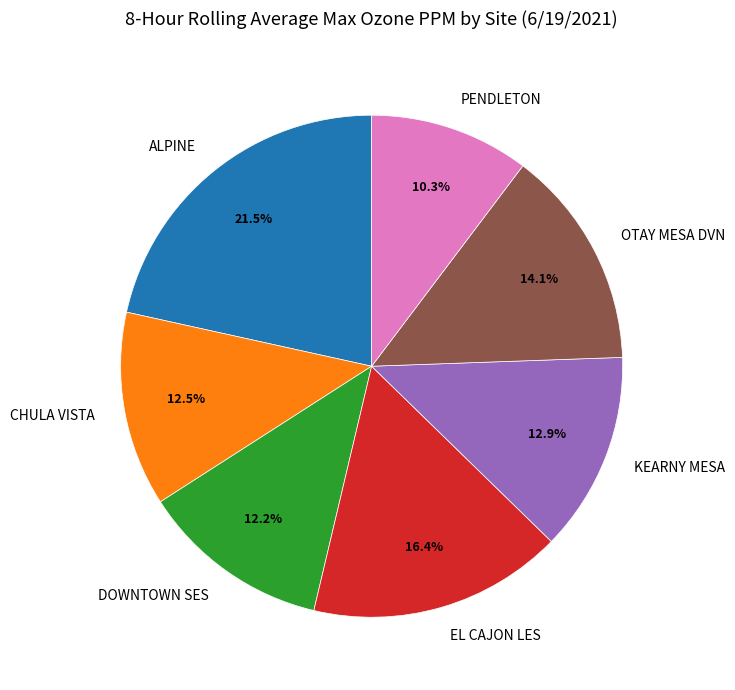

What percentage is the KEARNY MESA slice, to the nearest percent?

13%